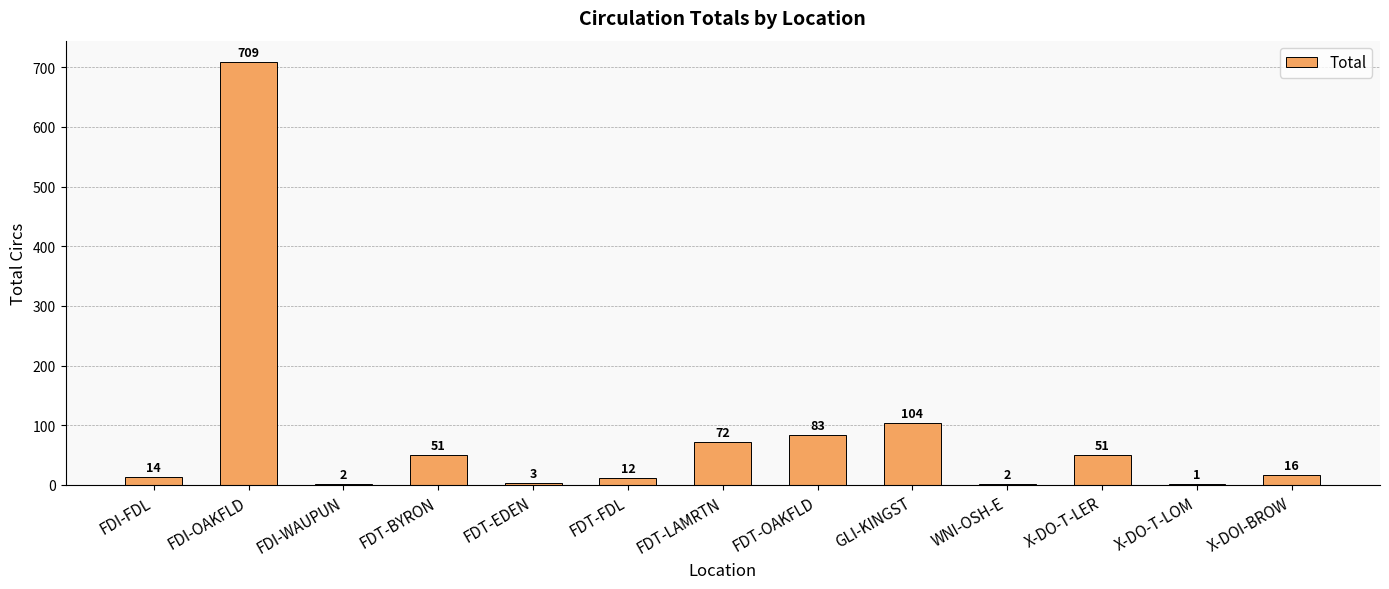

The chart shows a value of 12 at FDT-FDL. True or false?

True